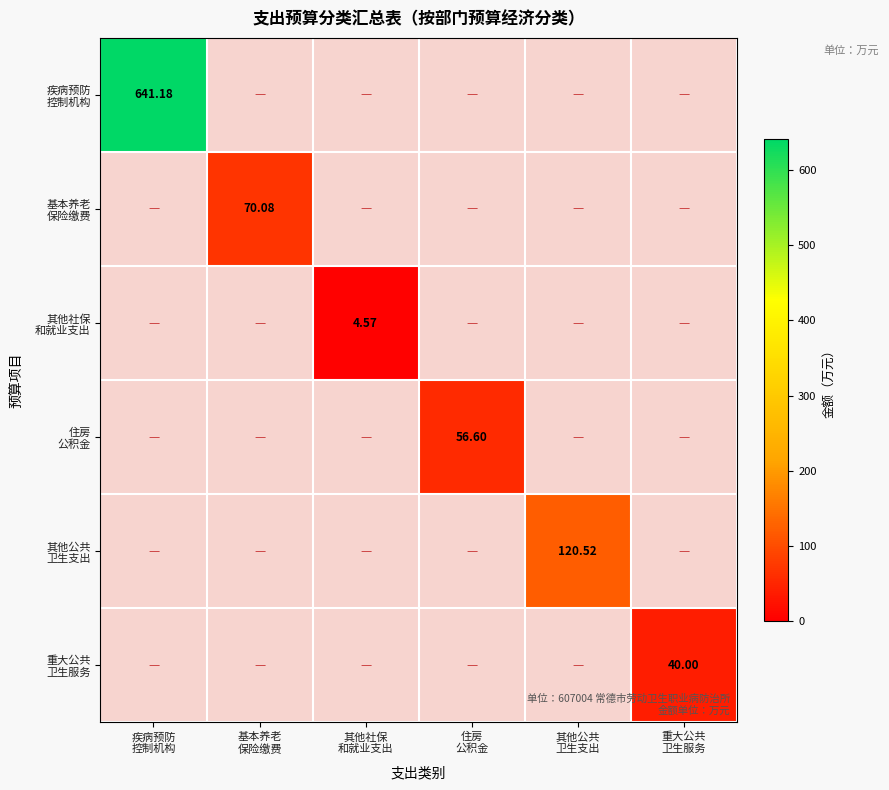

At 基本养老 保险缴费, list the series in order from largest to smallest.

基本养老 保险缴费, 疾病预防 控制机构, 其他社保 和就业支出, 住房 公积金, 其他公共 卫生支出, 重大公共 卫生服务